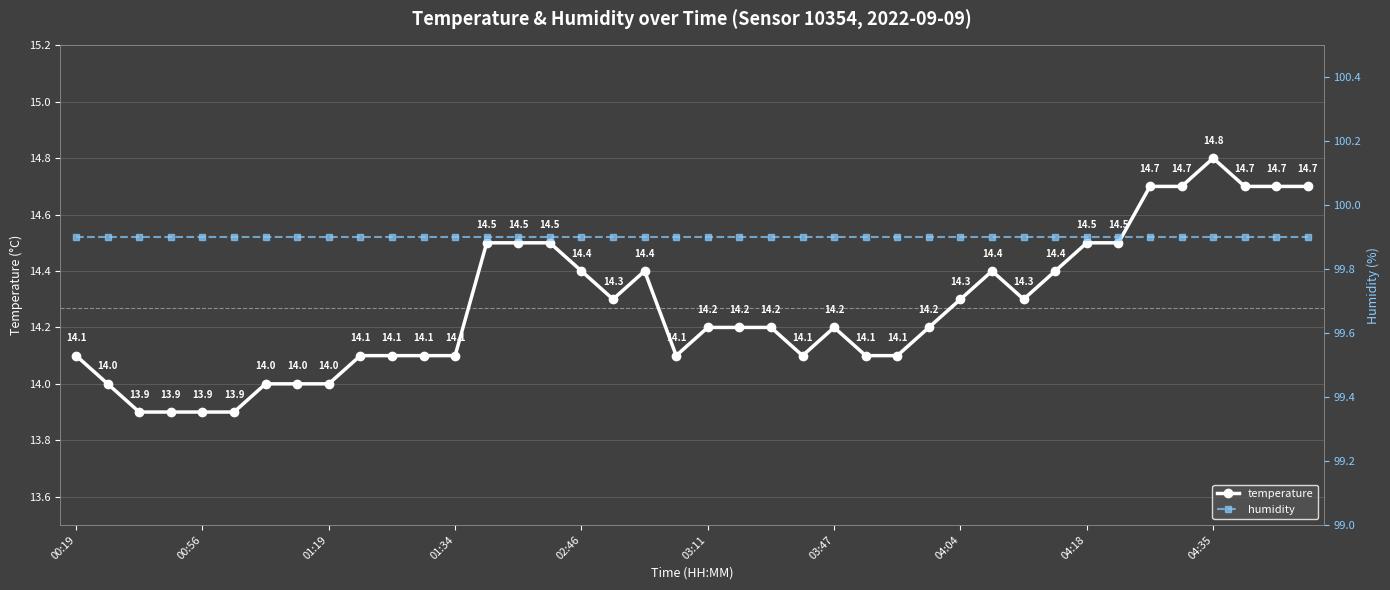

Read the humidity value at 23.

99.9